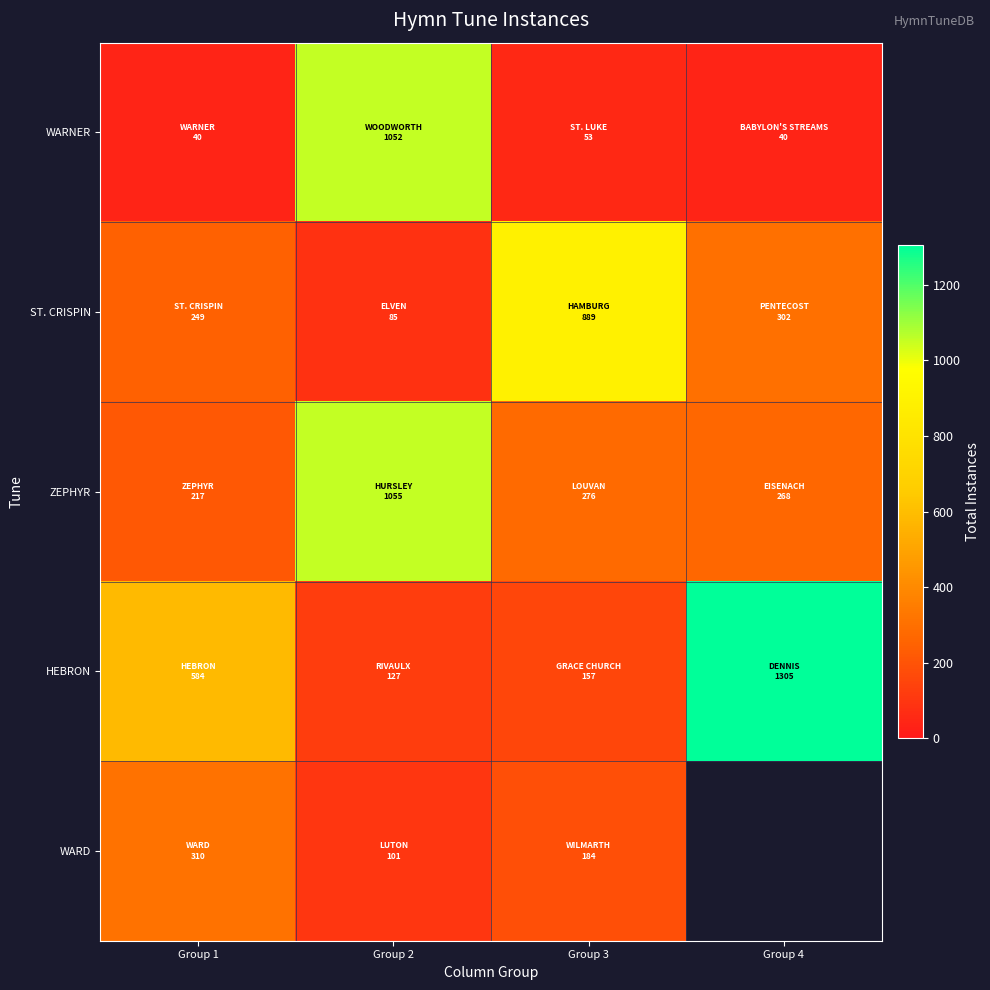

What is the difference between the highest and lowest values at Group 4?

1265.0